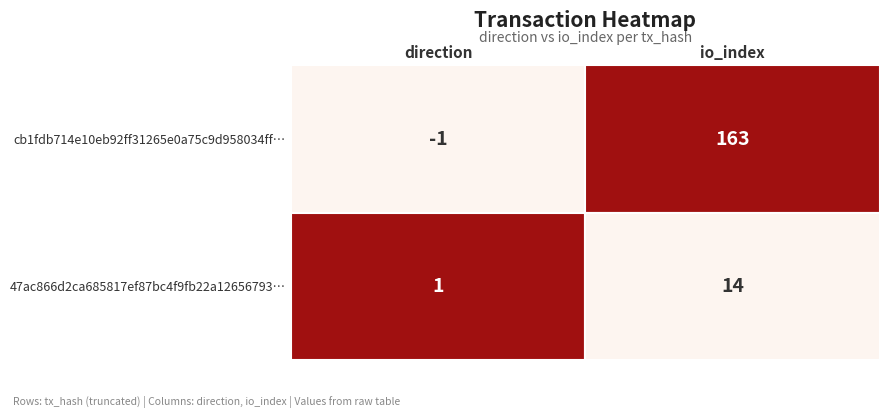

Count the number of categories in the chart.

2